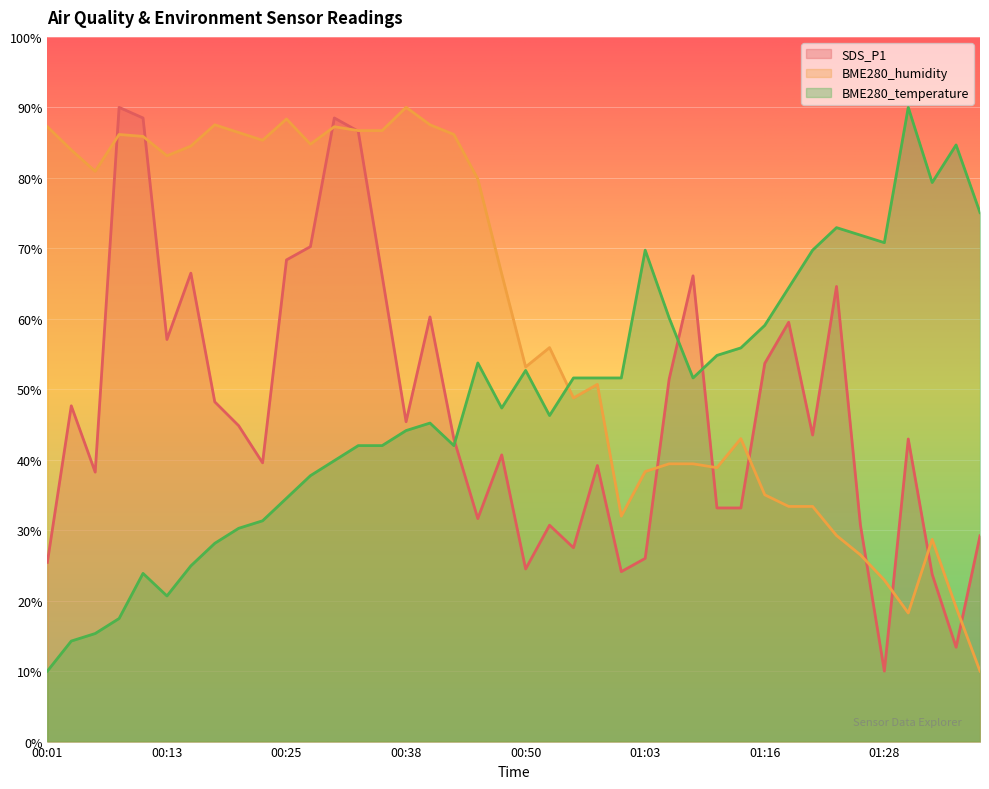

Reading left to right, extract all data points from this chart.

SDS_P1: 00:01=25.4	00:04=47.6	00:06=38.2	00:08=90.0	00:11=88.5	00:13=57.1	00:16=66.5	00:18=48.2	00:21=44.8	00:23=39.6	00:25=68.4	00:28=70.2	00:30=88.5	00:33=86.6	00:35=66.1	00:38=45.4	00:40=60.3	00:42=42.9	00:45=31.6	00:47=40.7	00:50=24.5	00:52=30.7	00:55=27.5	00:58=39.2	01:00=24.1	01:03=26.0	01:06=51.4	01:08=66.1	01:11=33.2	01:13=33.2	01:16=53.7	01:18=59.5	01:21=43.5	01:23=64.6	01:26=30.7	01:28=10.0	01:31=42.9	01:34=23.7	01:37=13.4	01:39=29.2
BME280_humidity: 00:01=87.3	00:04=84.0	00:06=80.9	00:08=86.2	00:11=85.9	00:13=83.1	00:16=84.5	00:18=87.5	00:21=86.4	00:23=85.3	00:25=88.4	00:28=84.8	00:30=87.3	00:33=86.7	00:35=86.7	00:38=90.0	00:40=87.5	00:42=86.2	00:45=79.8	00:47=66.4	00:50=53.2	00:52=55.9	00:55=48.8	00:58=50.7	01:00=32.0	01:03=38.3	01:06=39.4	01:08=39.4	01:11=38.9	01:13=43.0	01:16=35.0	01:18=33.4	01:21=33.4	01:23=29.2	01:26=26.5	01:28=22.9	01:31=18.2	01:34=28.7	01:37=19.1	01:39=10.0
BME280_temperature: 00:01=10.0	00:04=14.3	00:06=15.3	00:08=17.5	00:11=23.9	00:13=20.7	00:16=24.9	00:18=28.1	00:21=30.3	00:23=31.3	00:25=34.5	00:28=37.7	00:30=39.9	00:33=42.0	00:35=42.0	00:38=44.1	00:40=45.2	00:42=42.0	00:45=53.7	00:47=47.3	00:50=52.7	00:52=46.3	00:55=51.6	00:58=51.6	01:00=51.6	01:03=69.7	01:06=60.1	01:08=51.6	01:11=54.8	01:13=55.9	01:16=59.1	01:18=64.4	01:21=69.7	01:23=72.9	01:26=71.9	01:28=70.8	01:31=90.0	01:34=79.3	01:37=84.7	01:39=75.1